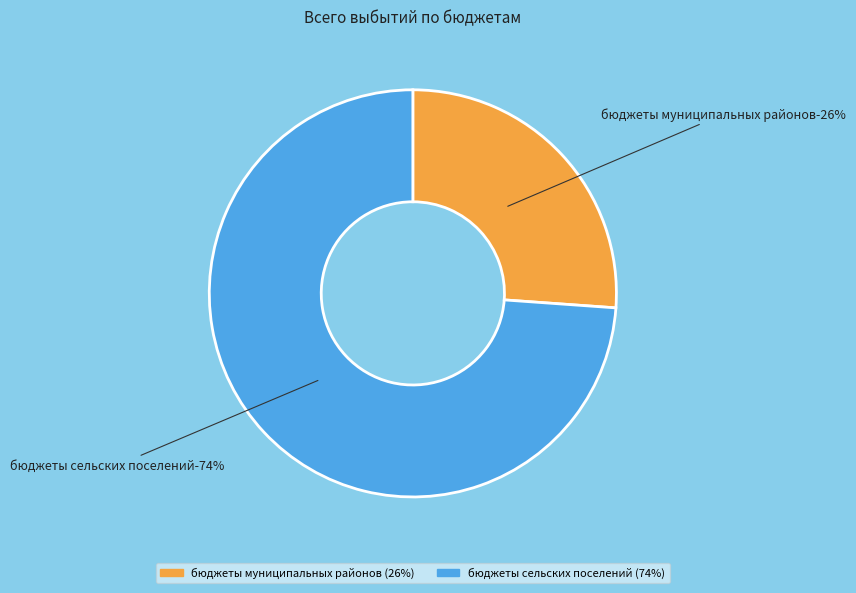

What is the ratio of the value at бюджеты муниципальных районов to the value at бюджеты сельских поселений?

0.4